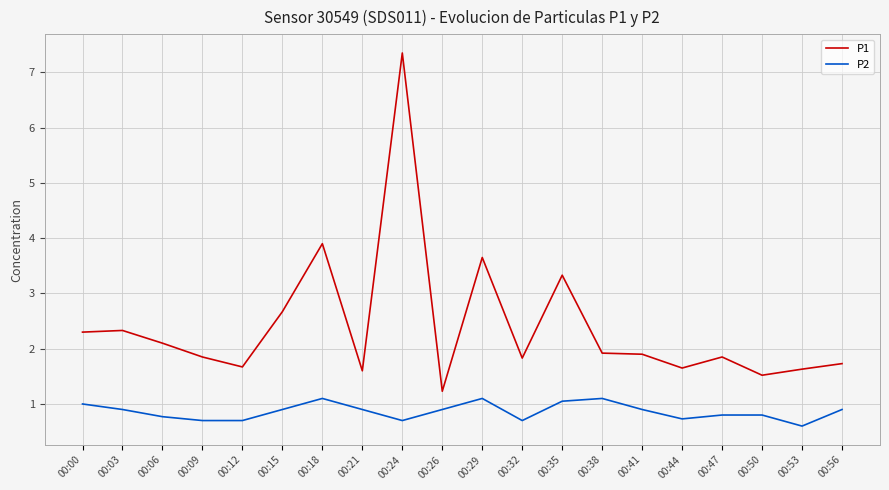

List the series in order of their overall mean, highest first.

P1, P2